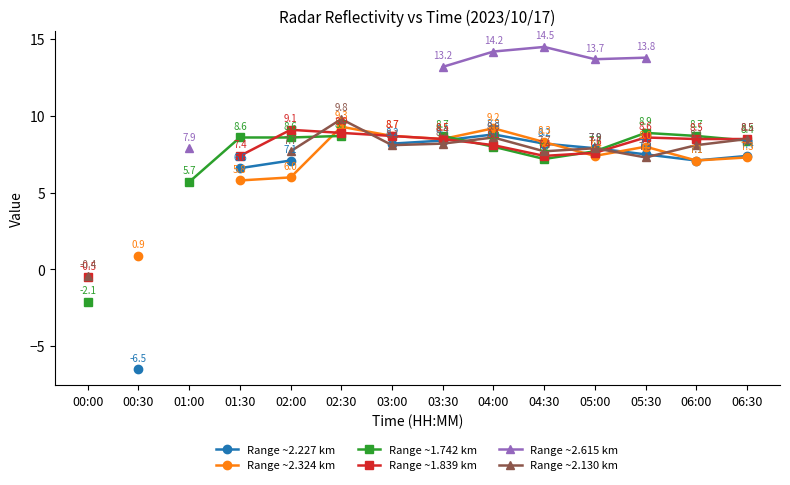

True or false: Range ~2.324 km has more than 0 interior local peaks.

True